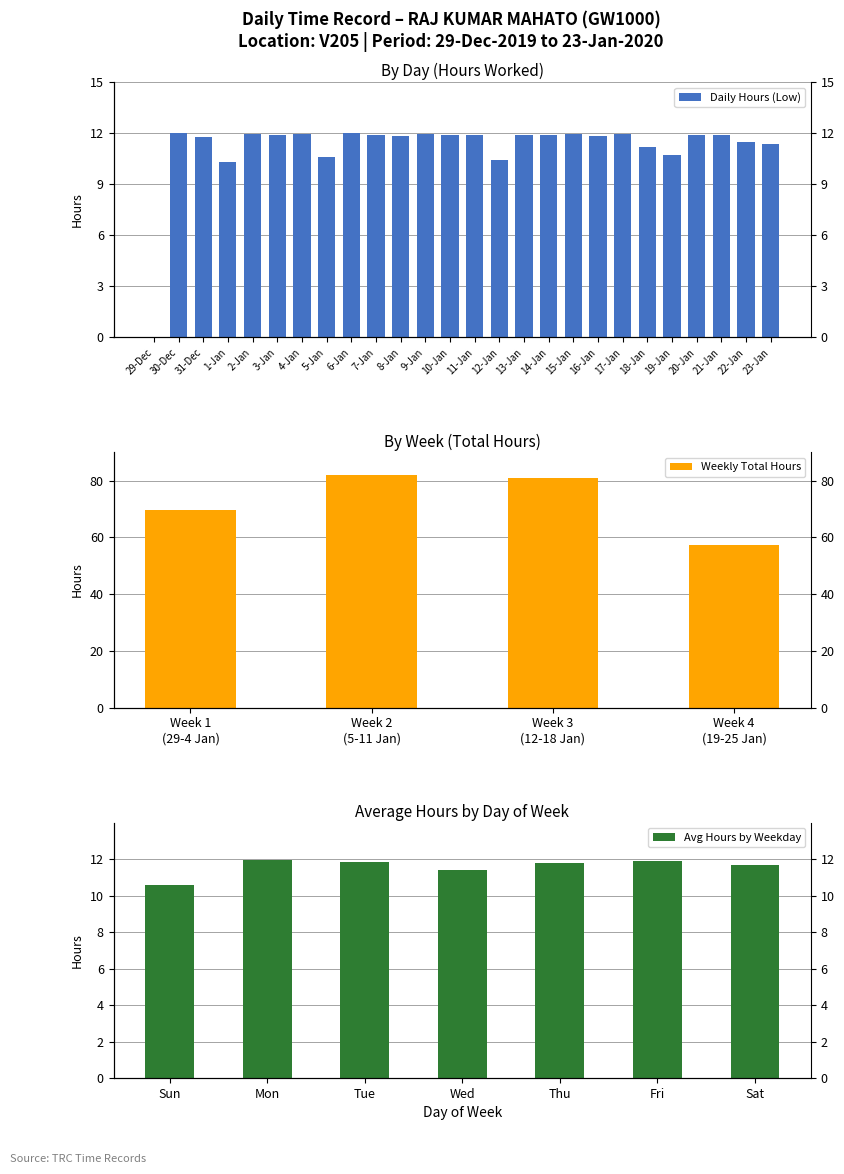

Approximately how many times larger is the value at 7-Jan compared to 11-Jan?

1.0